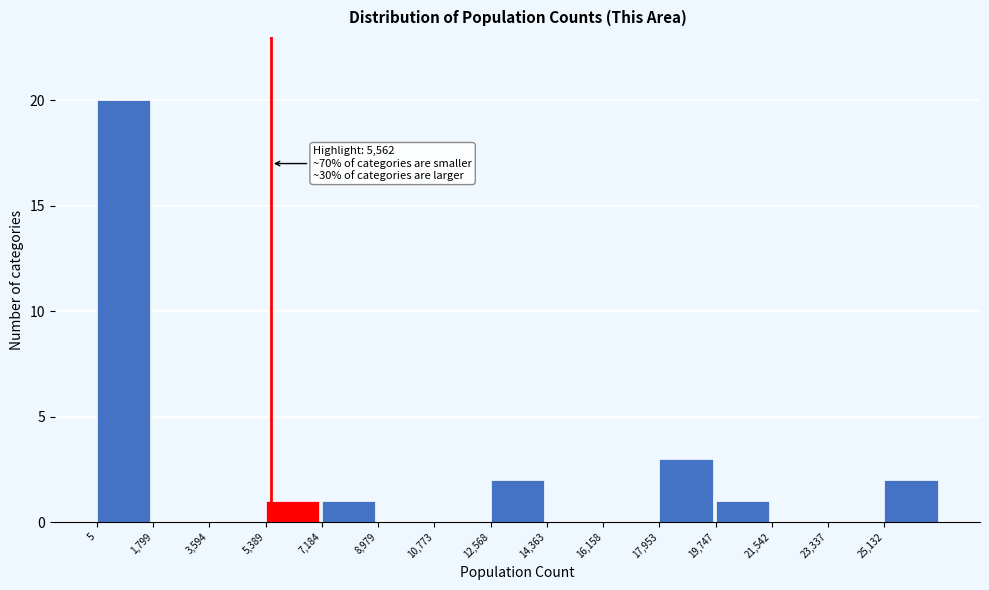

Over which range of the x-axis is the bar tallest?

0 to 1800